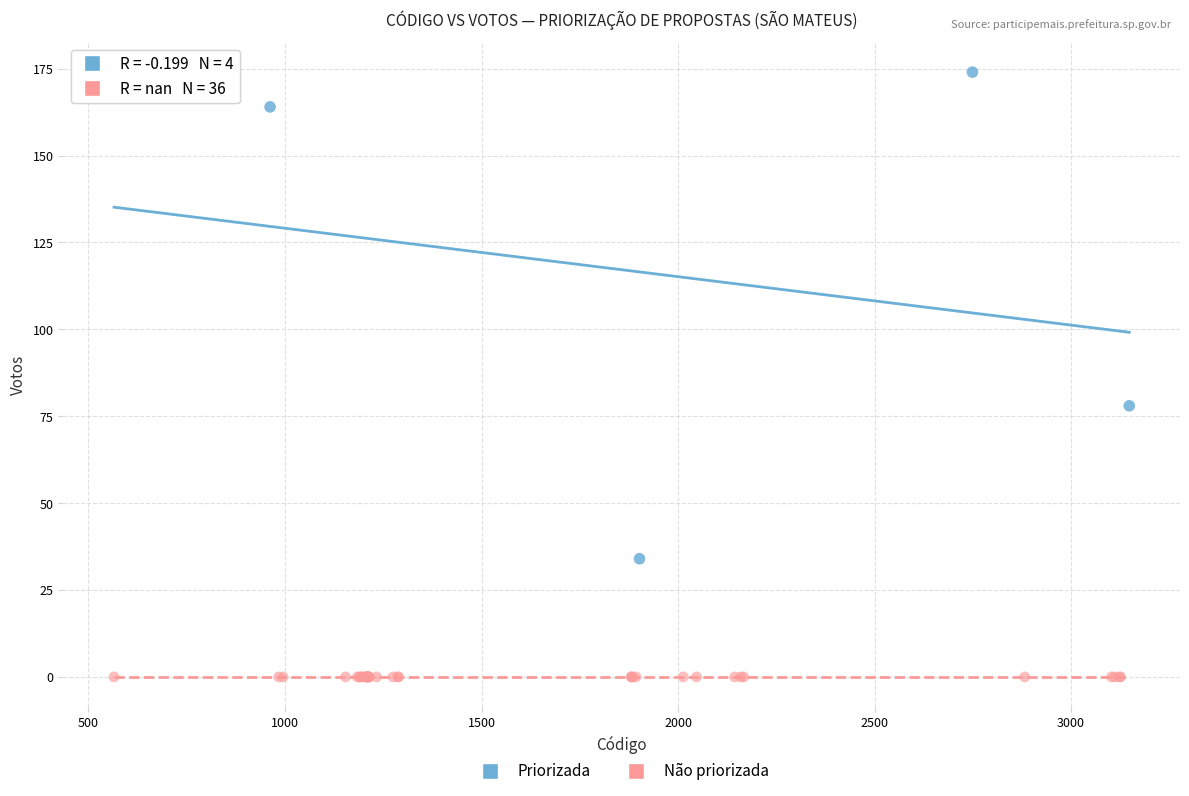

Which series contains the highest Y value?

Priorizada